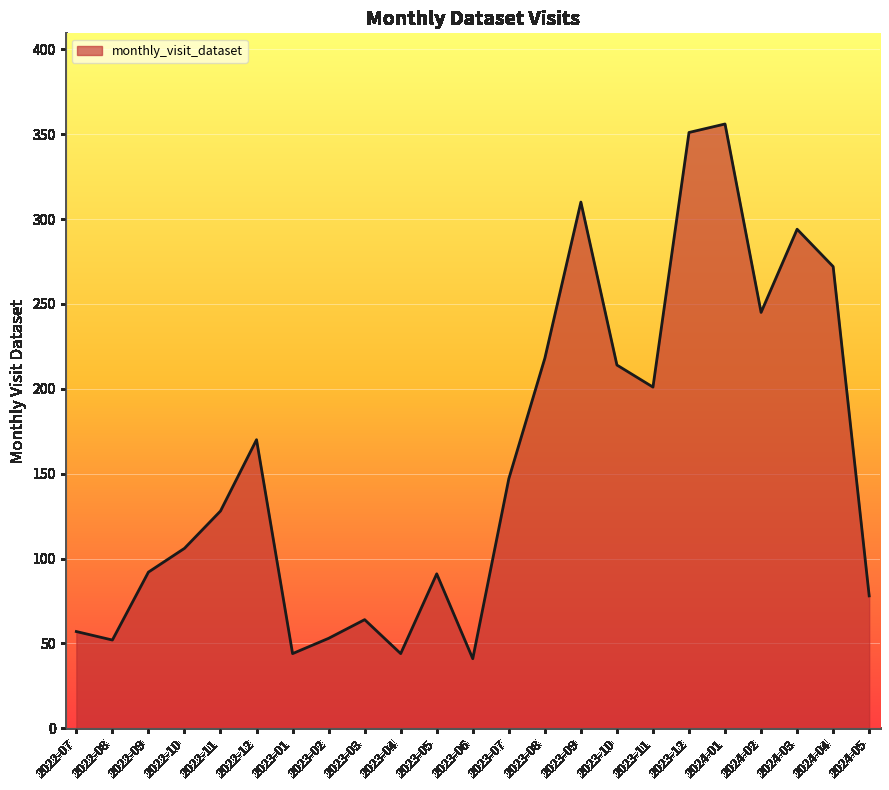

The value at 2022-08 is 52. True or false?

True